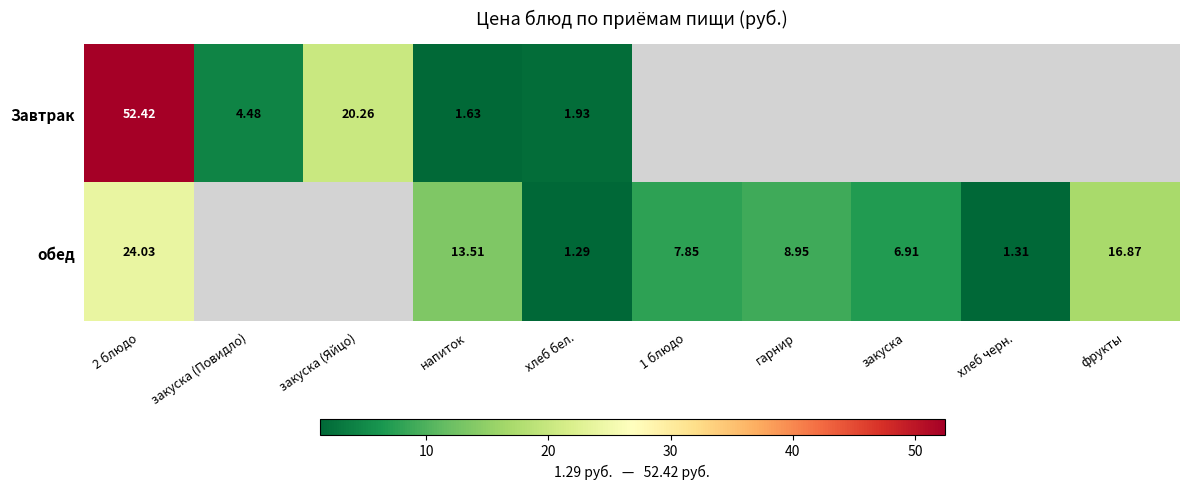

Is the value of обед at 2 блюдо greater than the value of Завтрак at хлеб бел.?

Yes